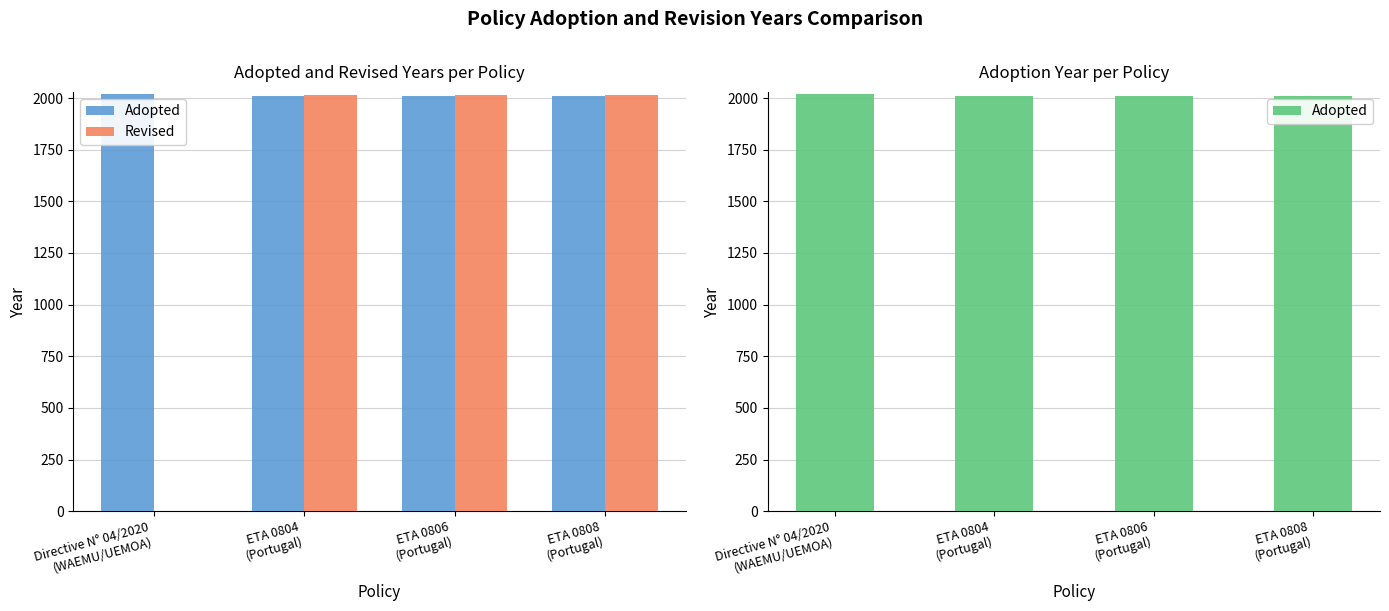

Reading left to right, transcribe all the data shown in this chart.

Adopted: Directive N° 04/2020
(WAEMU/UEMOA)=2020	ETA 0804
(Portugal)=2008	ETA 0806
(Portugal)=2008	ETA 0808
(Portugal)=2008
Revised: Directive N° 04/2020
(WAEMU/UEMOA)=0	ETA 0804
(Portugal)=2015	ETA 0806
(Portugal)=2015	ETA 0808
(Portugal)=2015